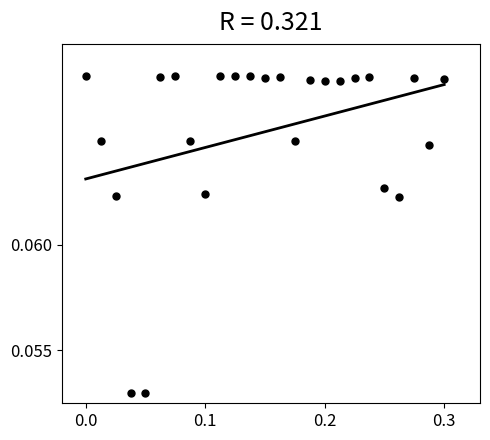

How many data points are displayed?

25